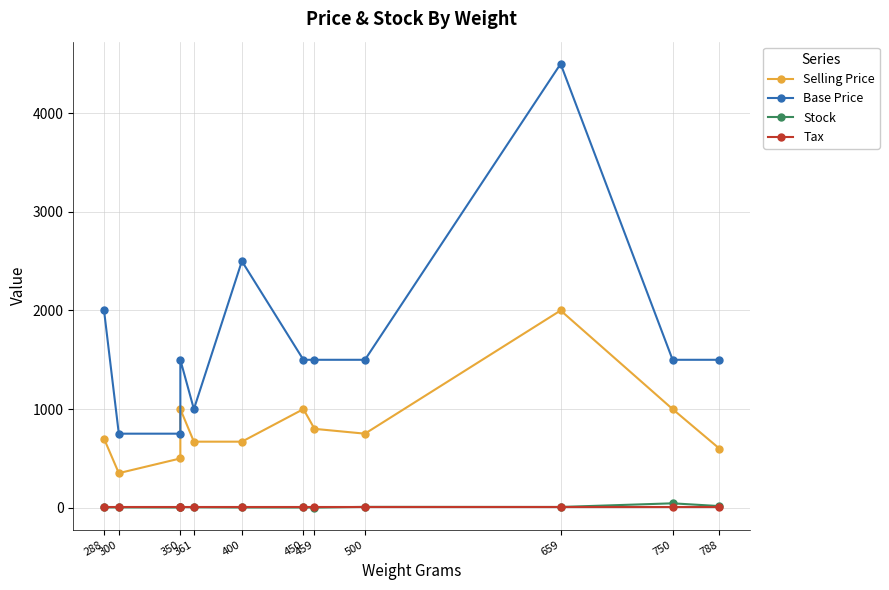

What is the label of the 10th point from the right?

350